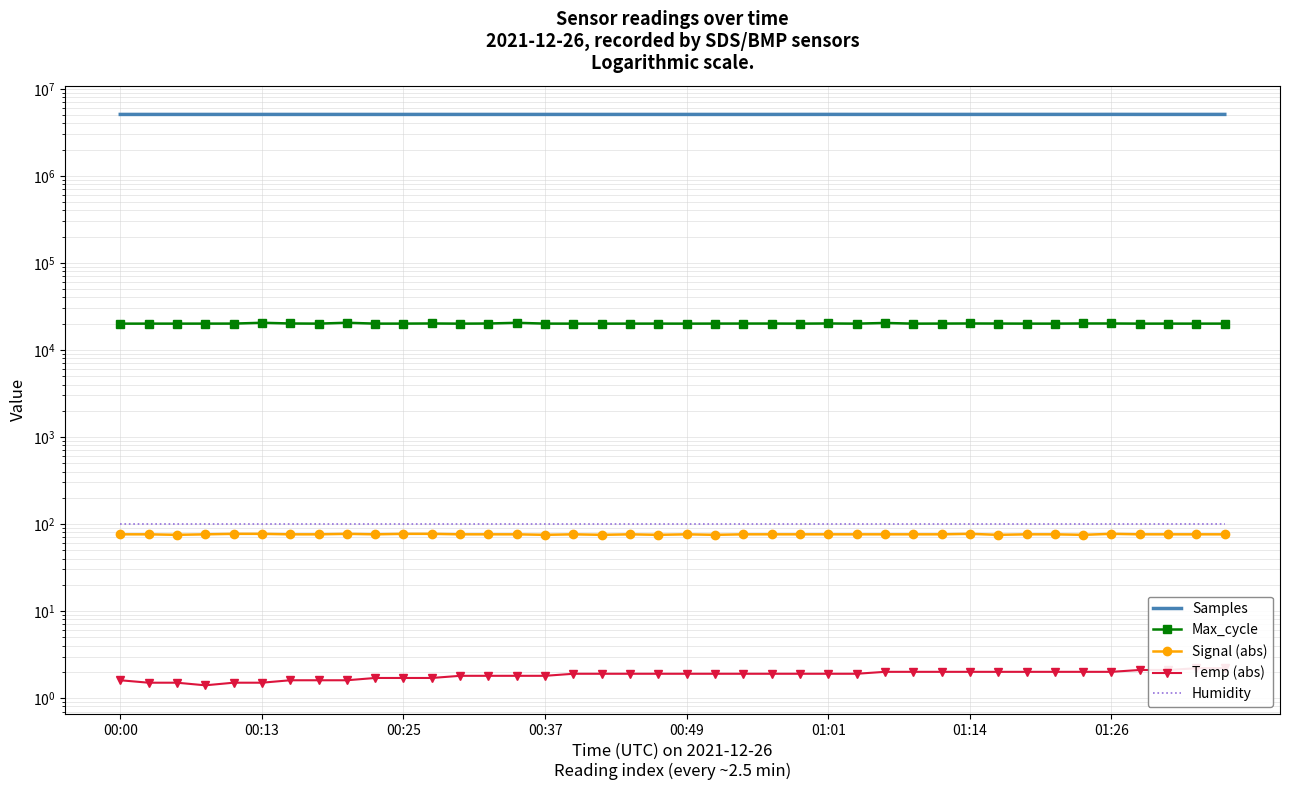

What is the lowest value of the Max_cycle series?

20017.0